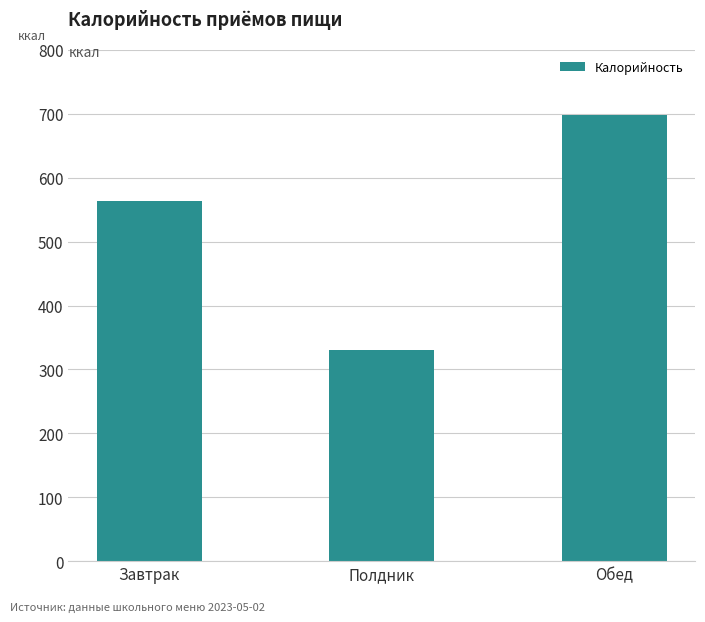

Rank the categories by value from lowest to highest.

Полдник, Завтрак, Обед